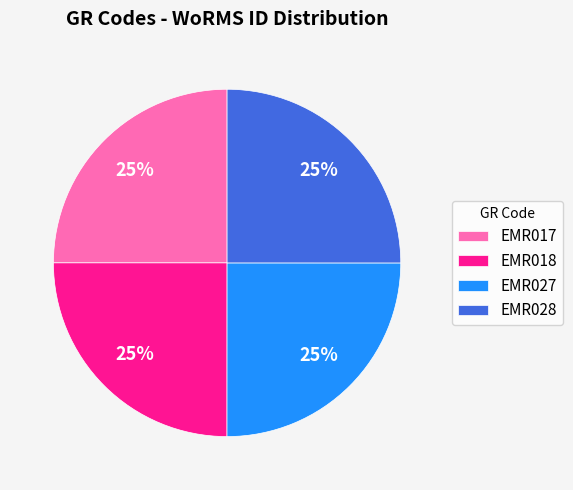

To the nearest percent, what percentage of the pie is EMR018?

25%